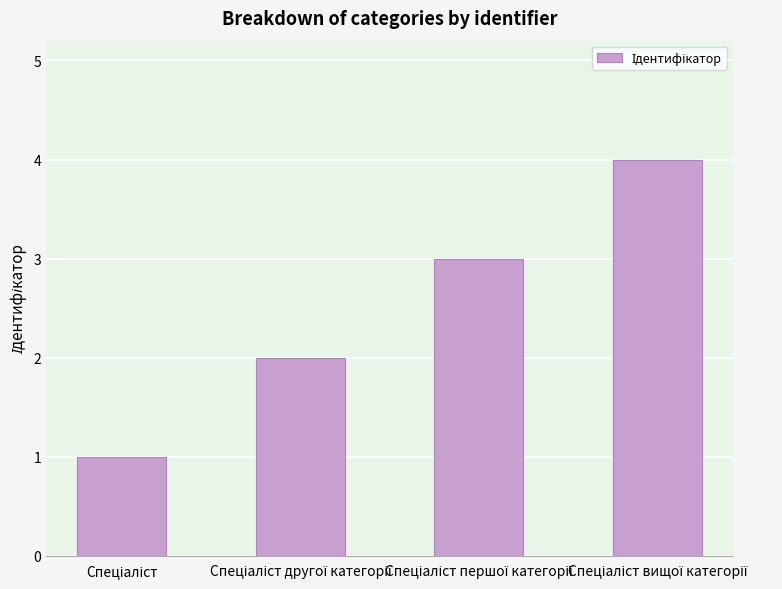

What is the greatest value displayed?

4